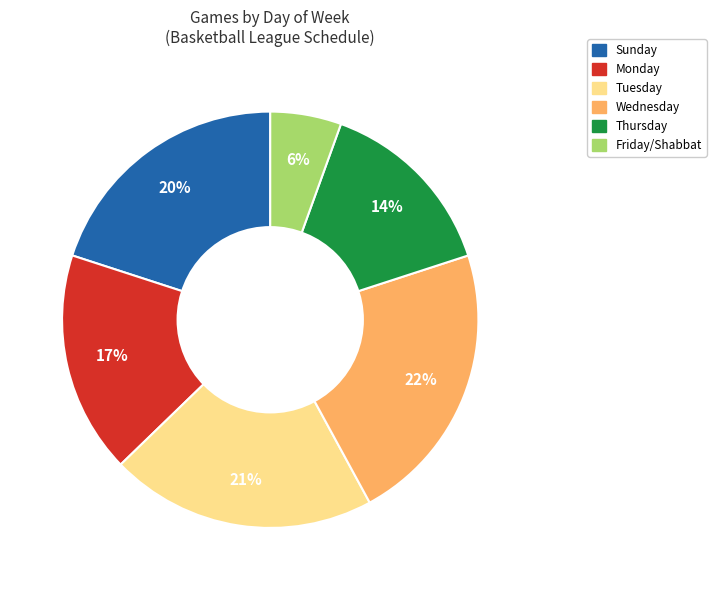

Is there a majority slice in this chart?

No